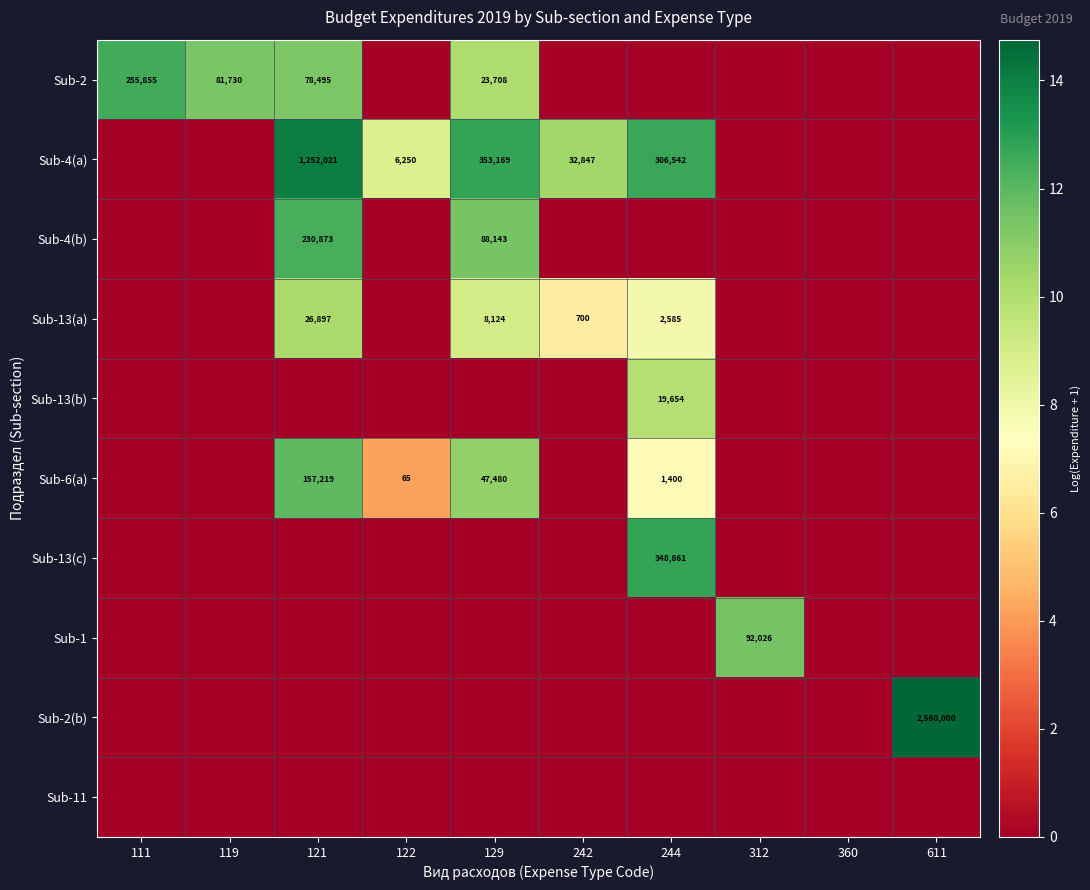

The Sub-2 series shows 255855 at 111. True or false?

True